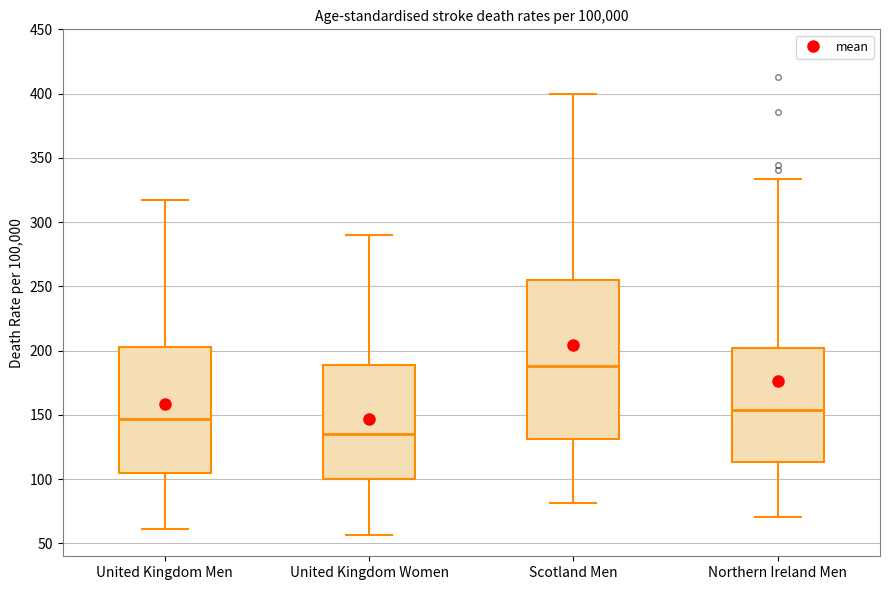

Where does the lower whisker of the box for Northern Ireland Men end on the y-axis? The values are not printed on the chart, so give them approximately, as read against the axis.

70